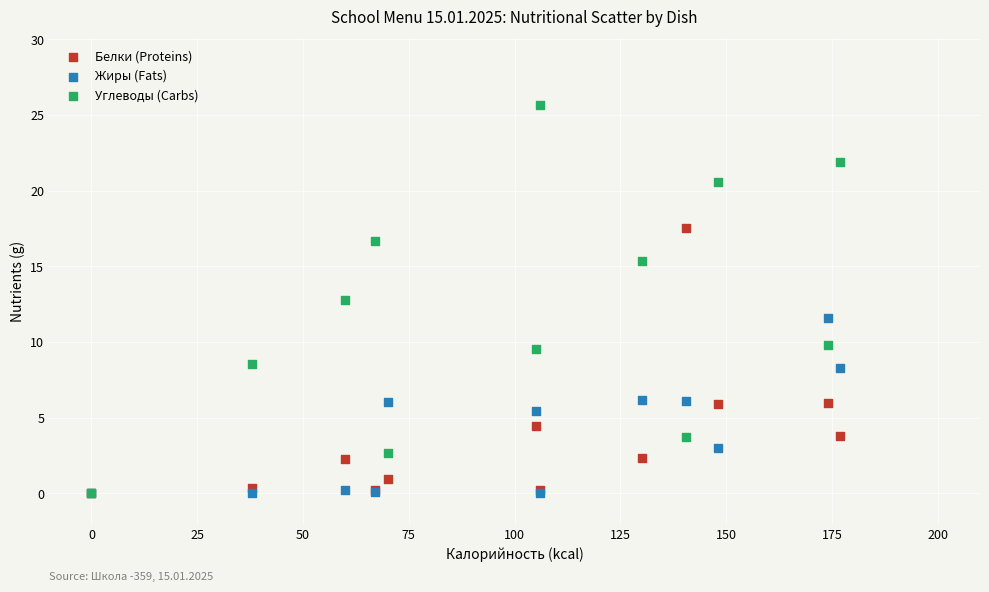

In the Углеводы (Carbs) series, what Y value is closest to 12?

12.8